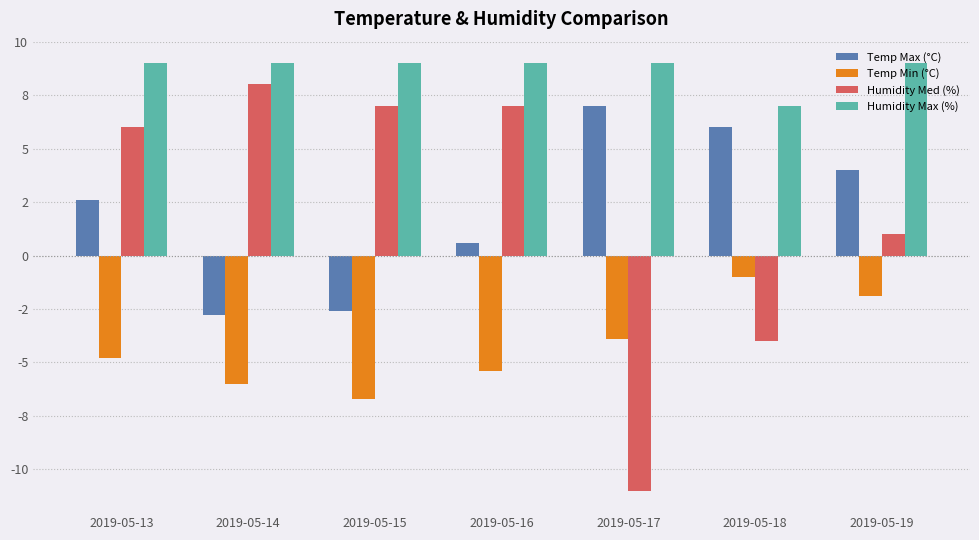

How many Temp Min (°C) values are between -6 and -1?

6